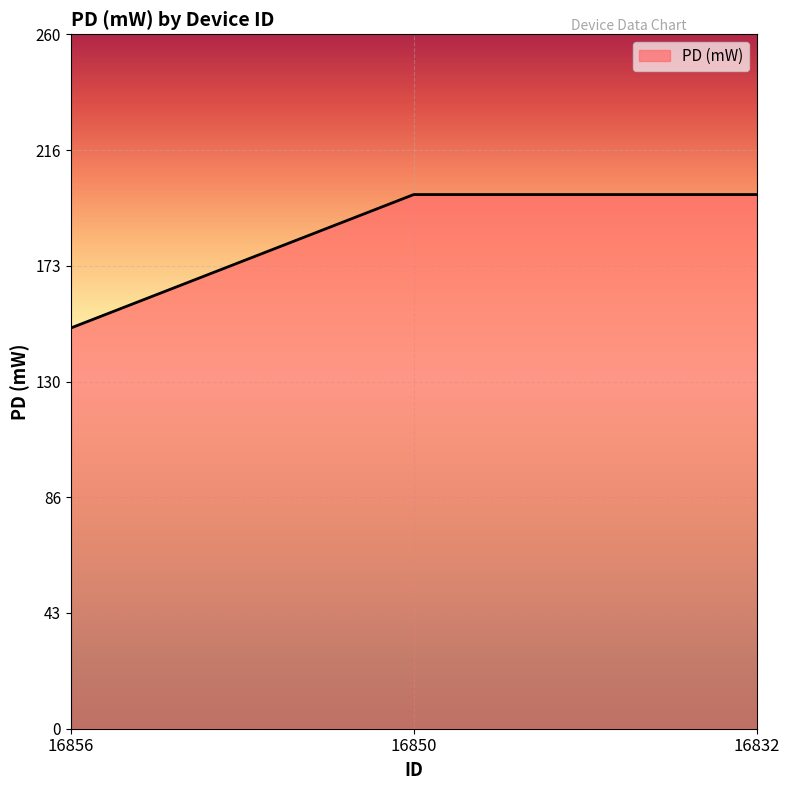

Reading right to left, list all the values displayed in this chart.

200	200	150